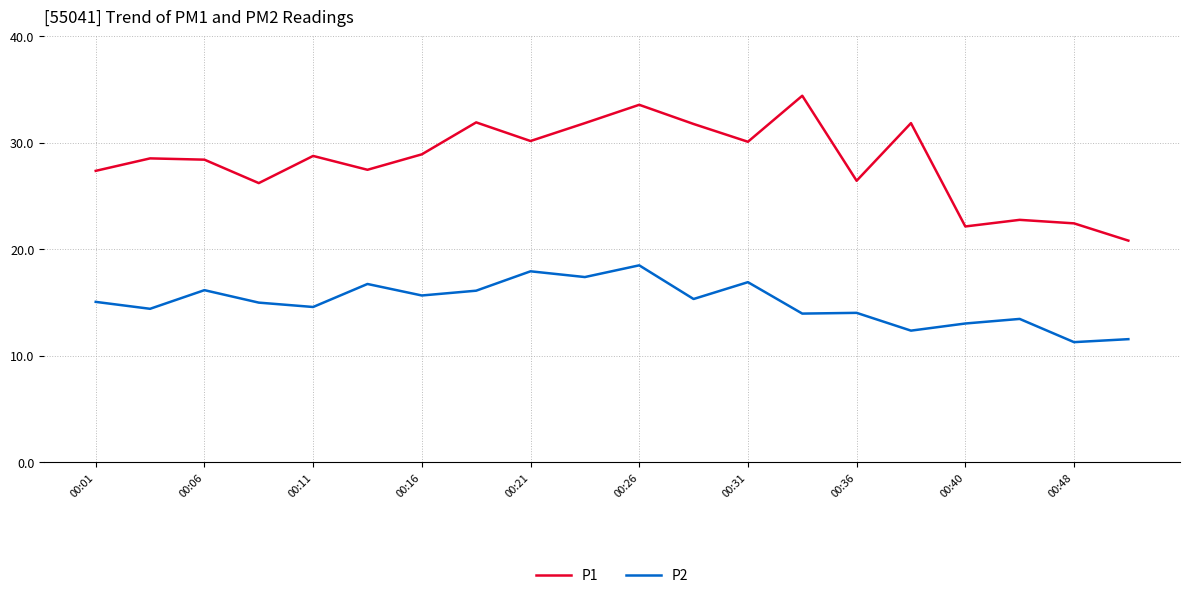

True or false: P2 and P1 cross at least once.

False